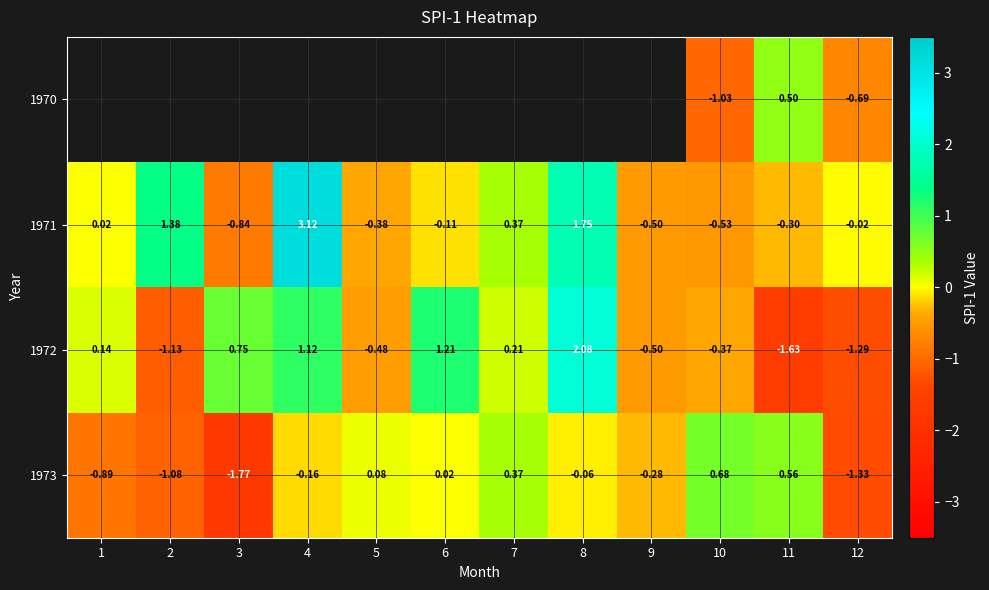

How many negative values does the 1972 series have?

6